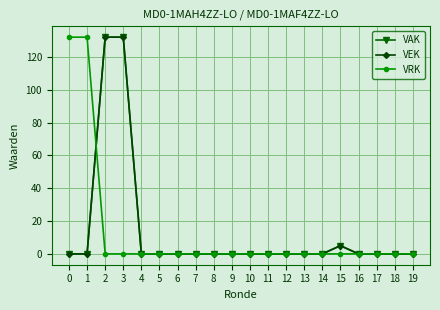

Which series has the largest total across all categories?

VAK